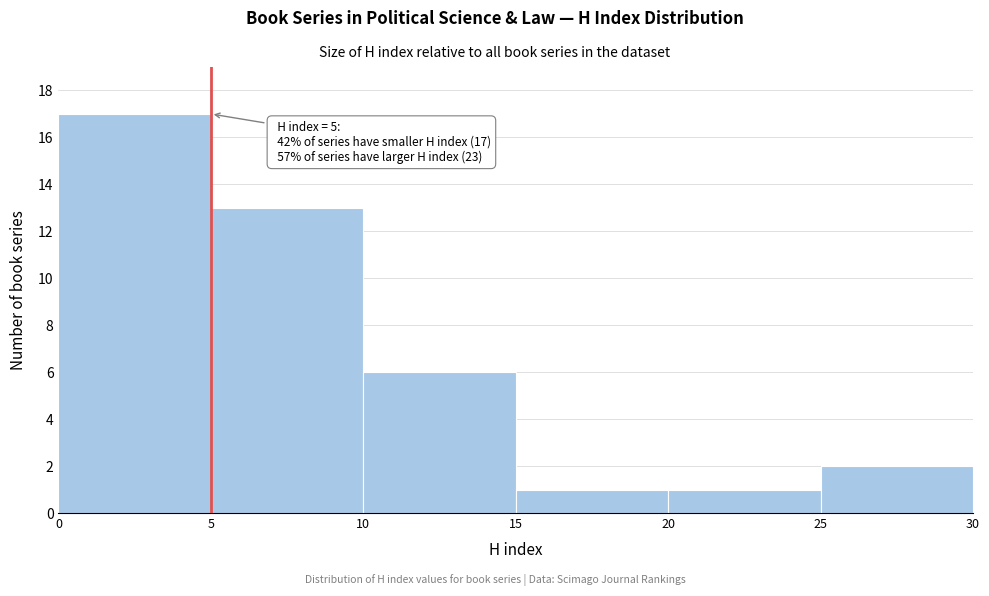

Which range on the x-axis has the tallest bar?

0 to 5